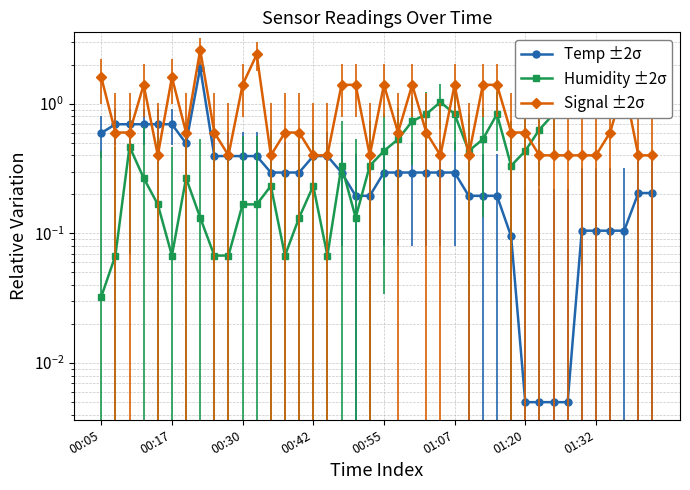

List the series in order of their overall mean, lowest first.

Temp ±2σ, Humidity ±2σ, Signal ±2σ